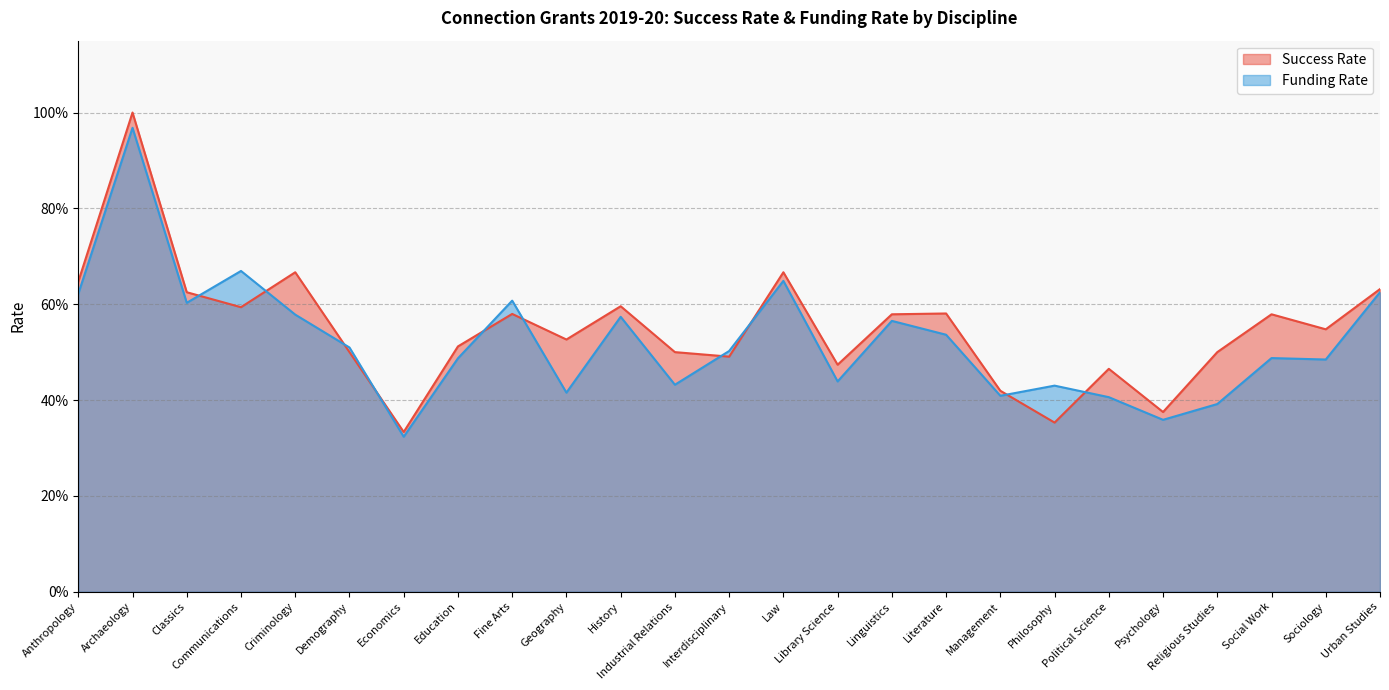

Read the Success Rate value at Fine Arts.

0.6